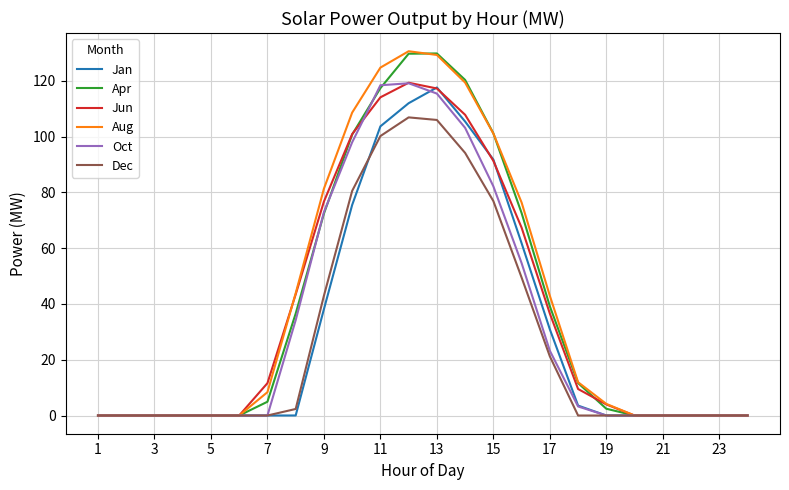

At how many categories does at least one series exceed 56?

8